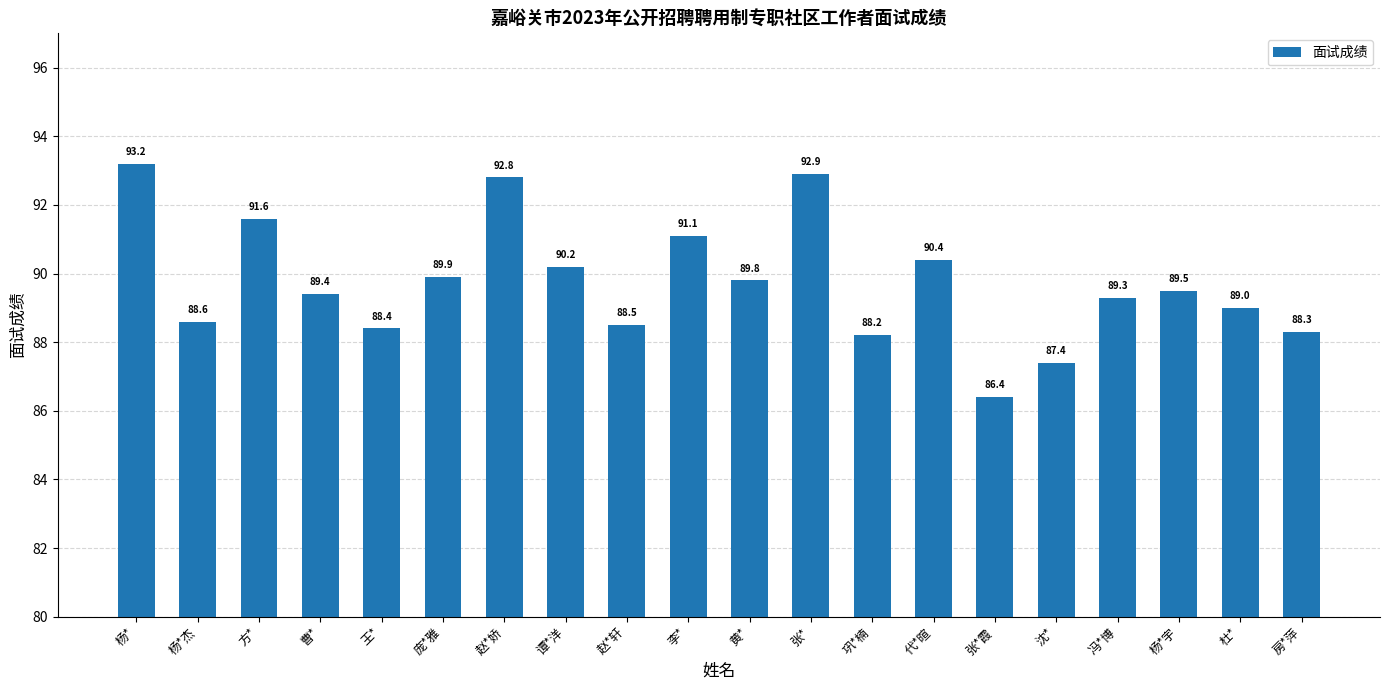

Reading left to right, extract all data points from this chart.

杨*=93.2	杨*杰=88.6	方*=91.6	曹*=89.4	王*=88.4	庞*雅=89.9	赵*娇=92.8	谭*洋=90.2	赵*轩=88.5	李*=91.1	黄*=89.8	张*=92.9	巩*楠=88.2	代*暄=90.4	张*霞=86.4	沈*=87.4	冯*博=89.3	杨*宇=89.5	杜*=89.0	房*萍=88.3